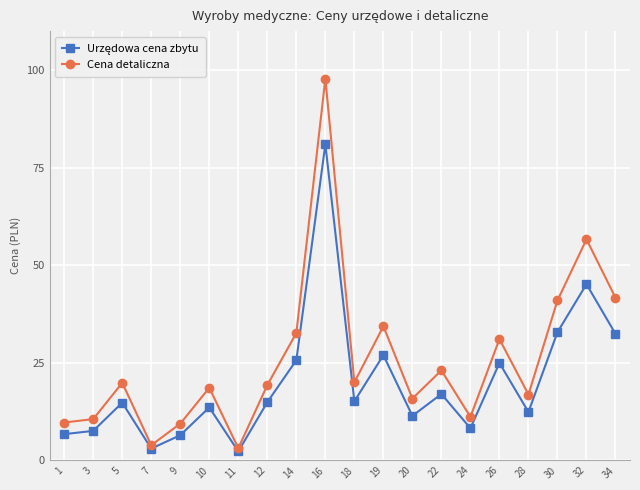

Which label corresponds to the largest value in the chart?

16